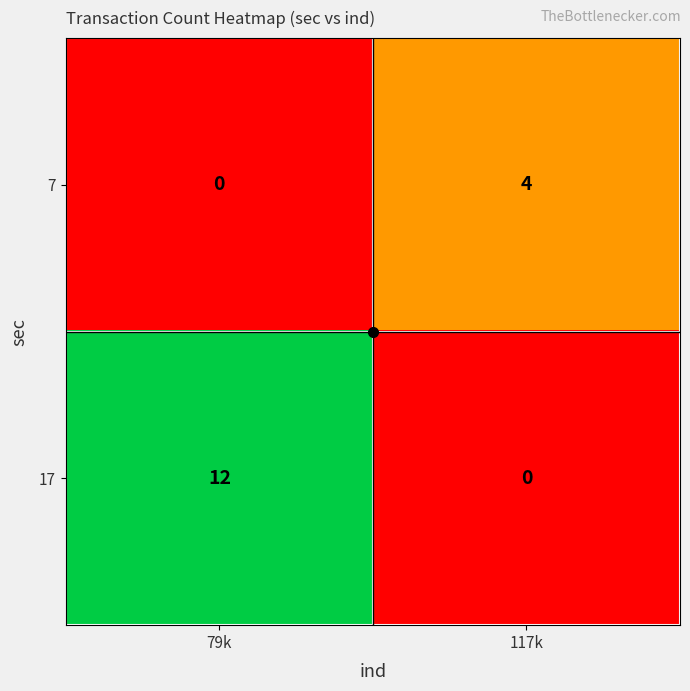

What is the sum of all 17 values?

12